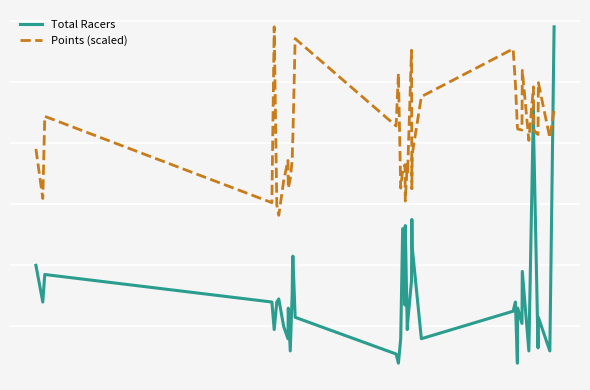

Does the chart have visible grid lines?

Yes